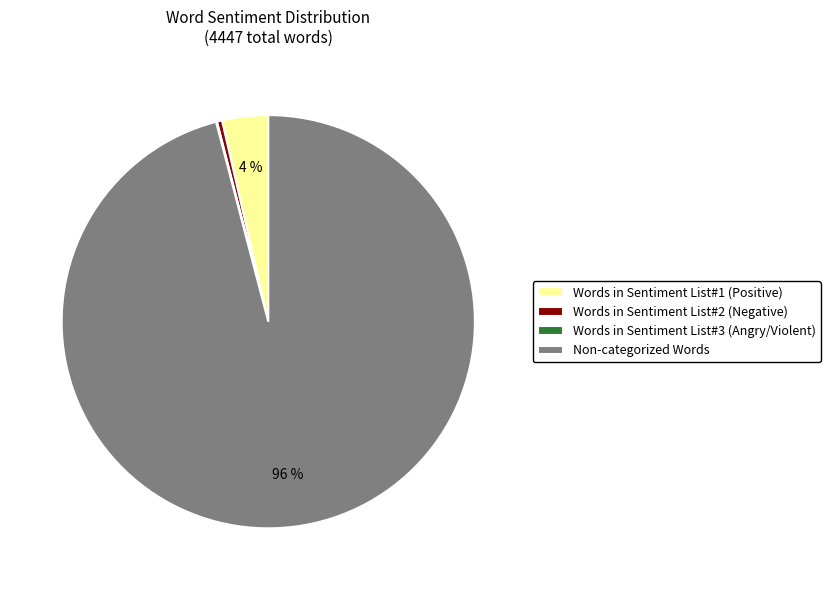

Is it true that Words in Sentiment List#2 (Negative) is 9% of the pie?

False